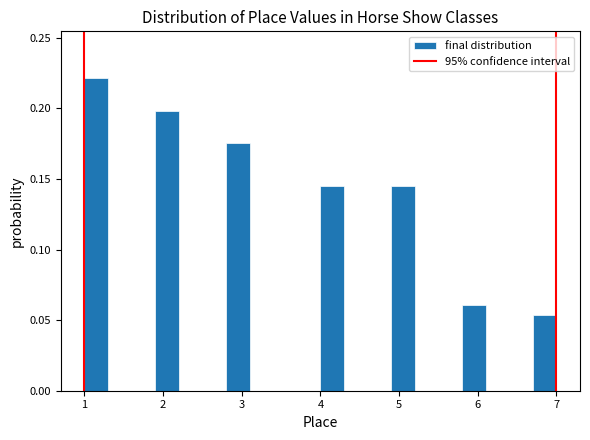

Around what value on the x-axis is the tallest bar? Give the approximate position of its centre, as read against the axis.

1.2